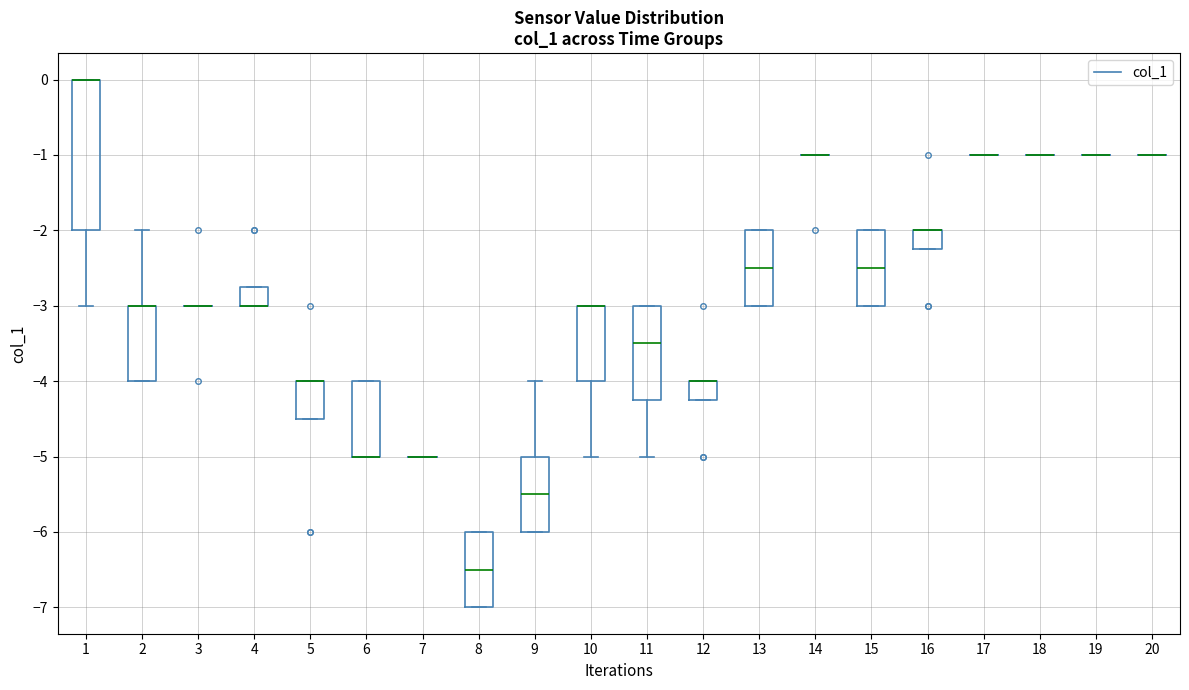

Comparing the boxes themselves (not the whiskers), which one is the tallest?

1